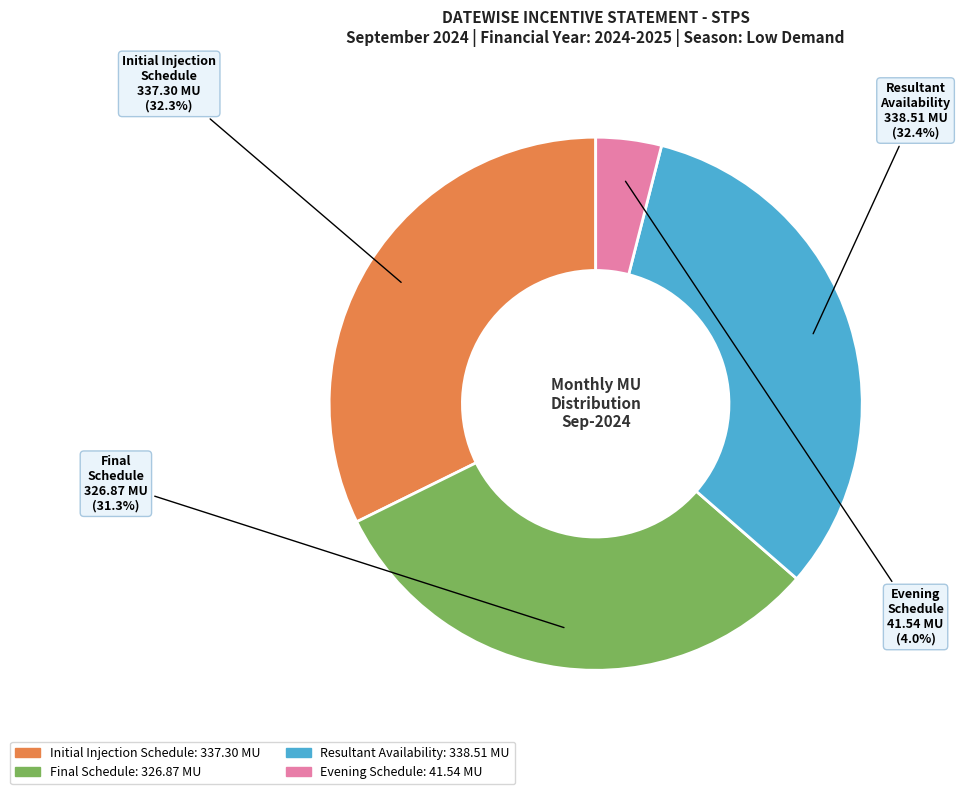

How many segments does this pie chart have?

4